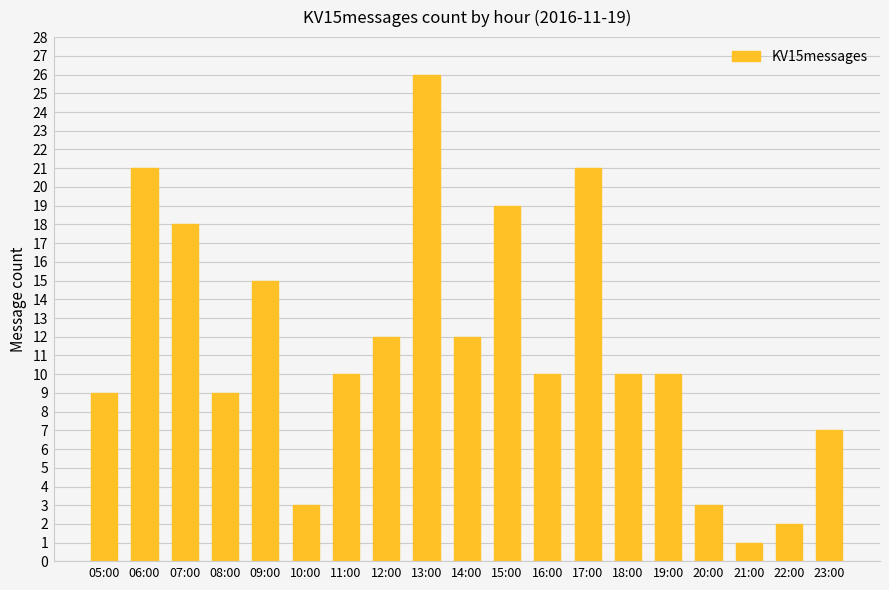

Reading left to right, extract all data points from this chart.

05:00=9	06:00=21	07:00=18	08:00=9	09:00=15	10:00=3	11:00=10	12:00=12	13:00=26	14:00=12	15:00=19	16:00=10	17:00=21	18:00=10	19:00=10	20:00=3	21:00=1	22:00=2	23:00=7